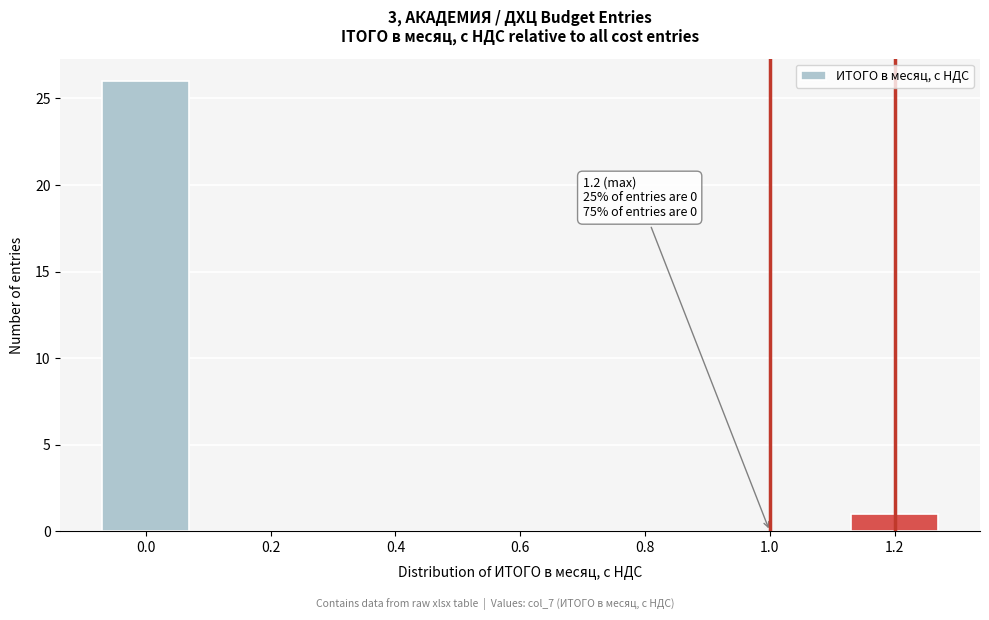

Reading left to right, what are all the values shown in this chart?

0.0=26	0.2=0	0.4=0	0.6=0	0.8=0	1.0=0	1.2=1